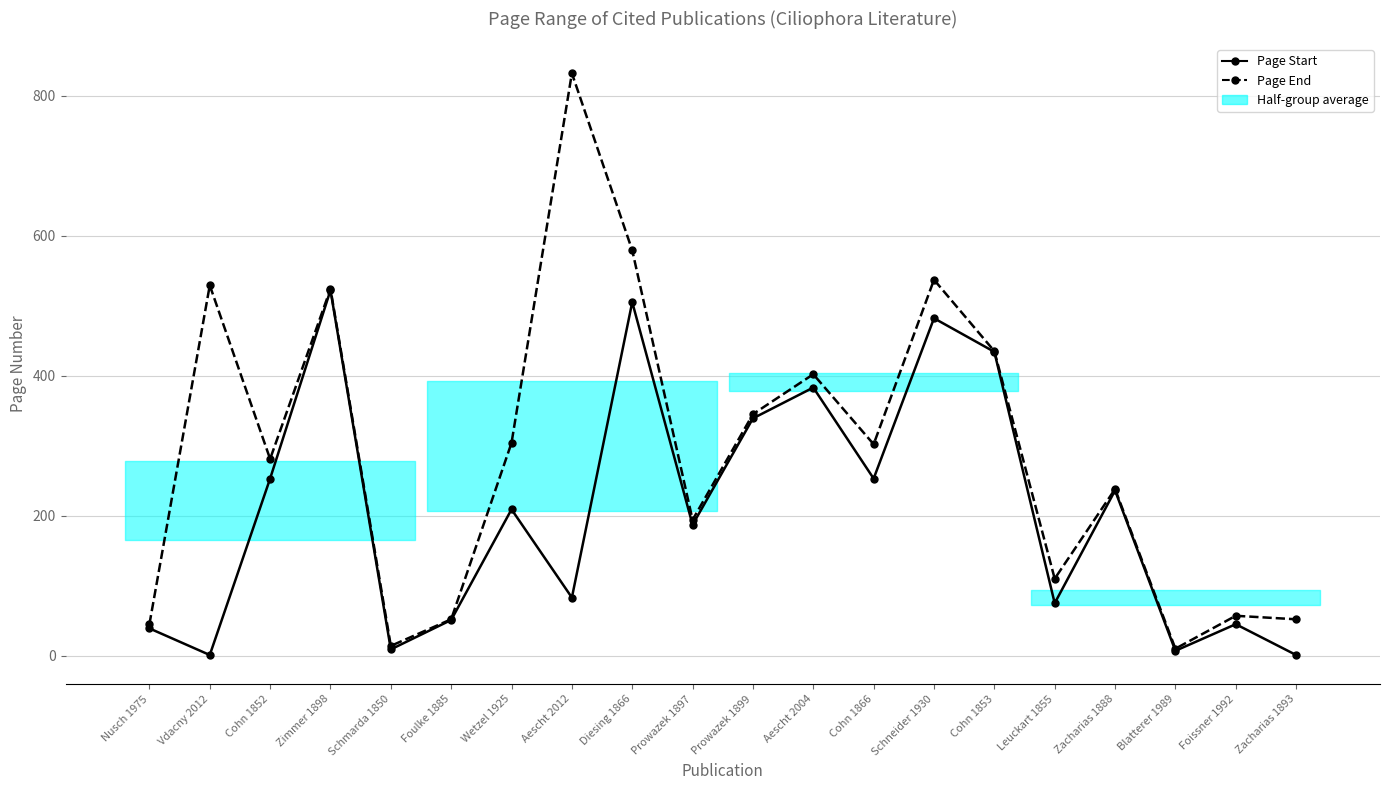

What is the average value of the Page Start series?

206